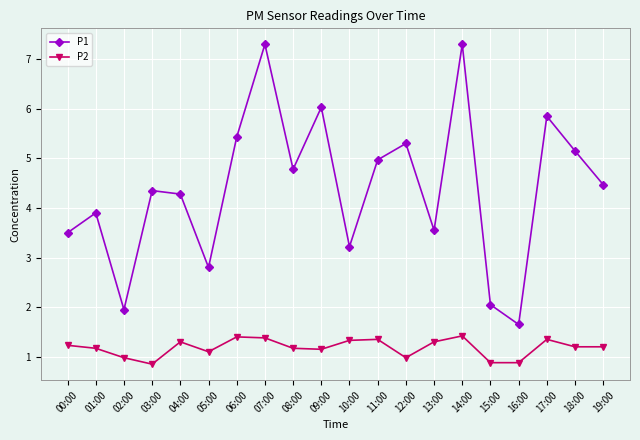

What position from the right is 16:00?

4